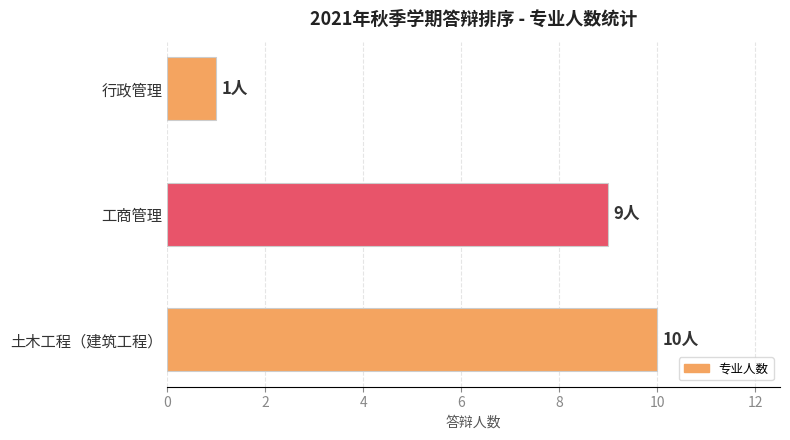

The value at 工商管理 is 3. True or false?

False